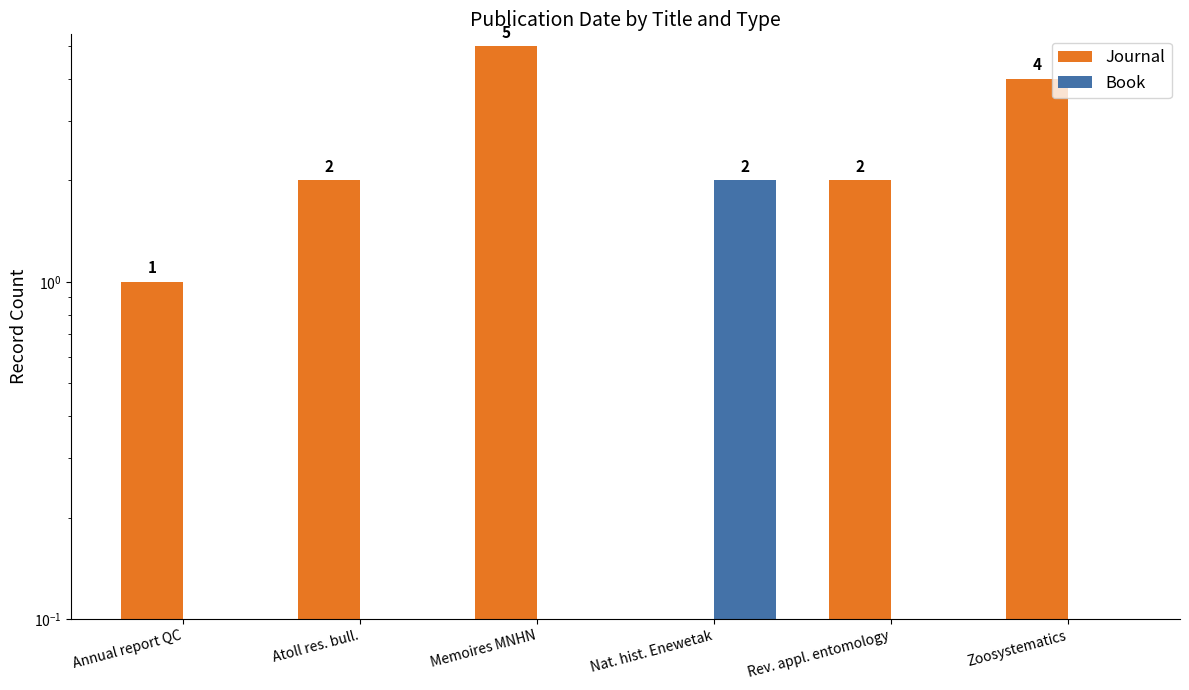

What is the value of the Journal bar at the 6th from the left?

4